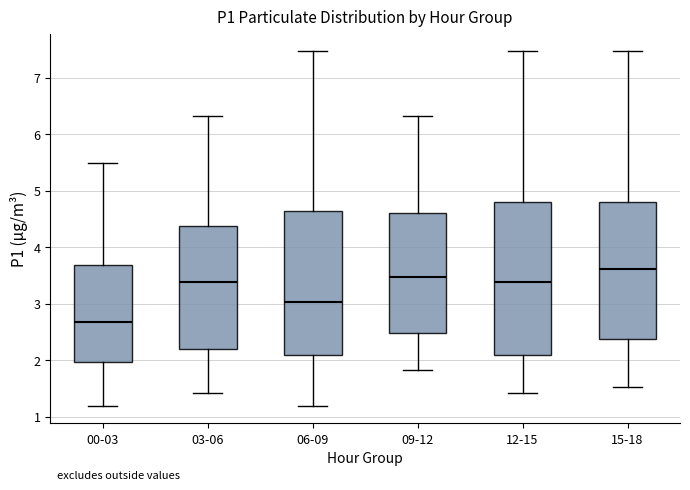

Which box's median line is the lowest?

00-03